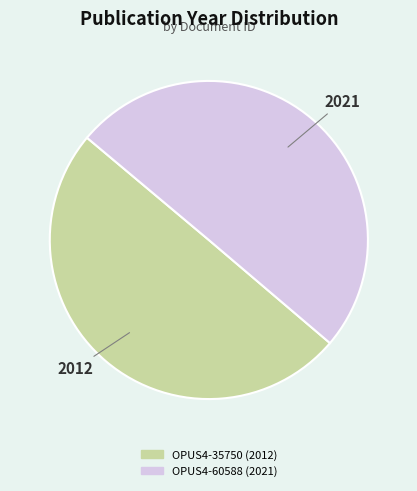

Is it true that OPUS4-35750 is 38% of the pie?

False